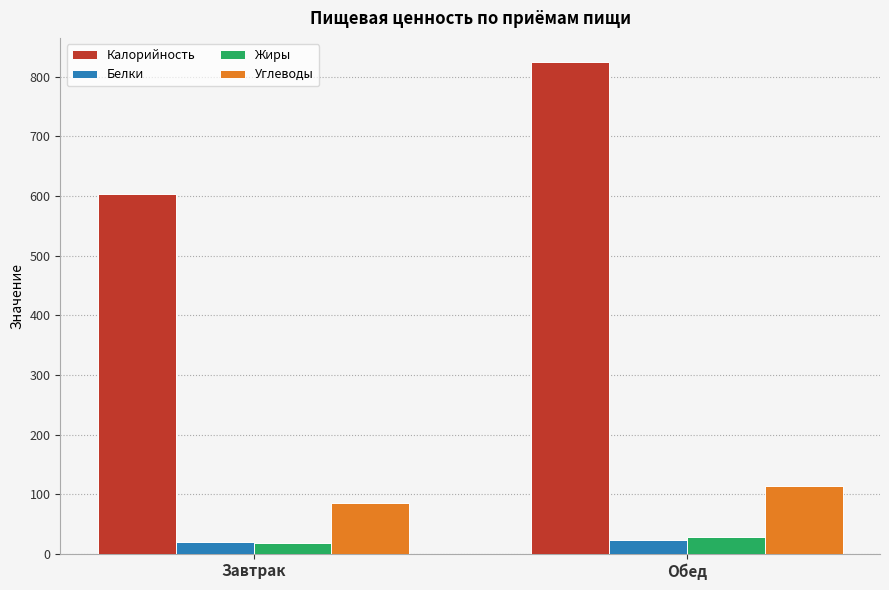

Read the Жиры value at Завтрак.

18.7